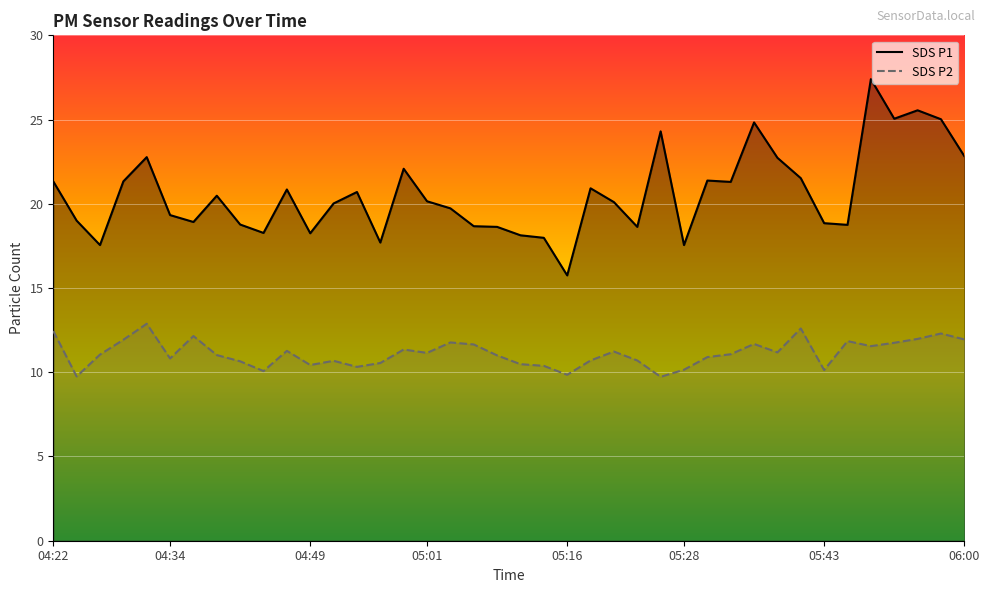

How many values in the SDS_P2 series exceed 11?

22